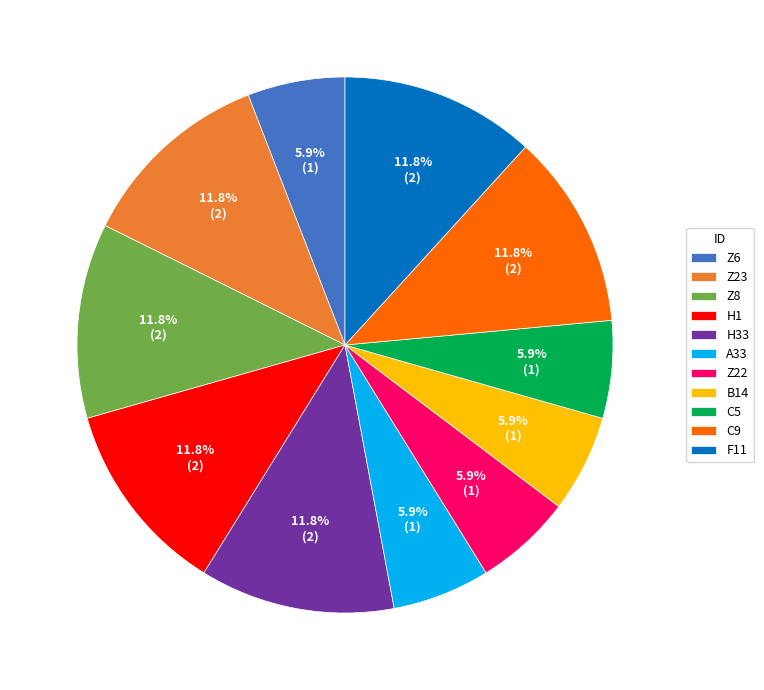

To the nearest percent, what is the difference between the largest and smallest slice percentages?

6%